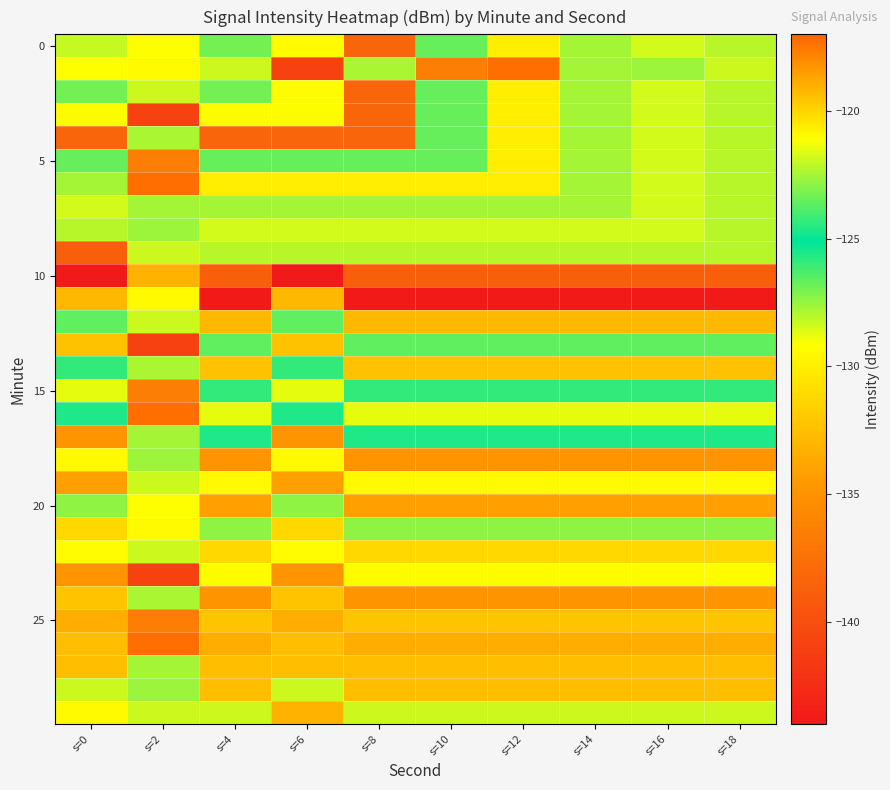

What is the spread (max minus min) of values at s=10?

22.2